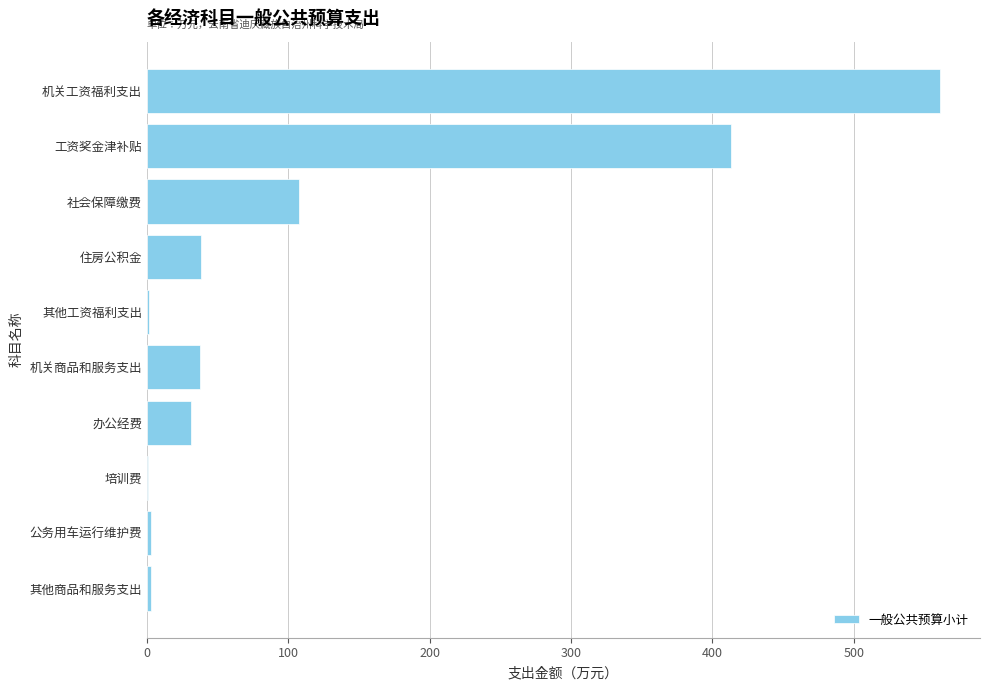

What is the maximum value shown in the chart?

561.1